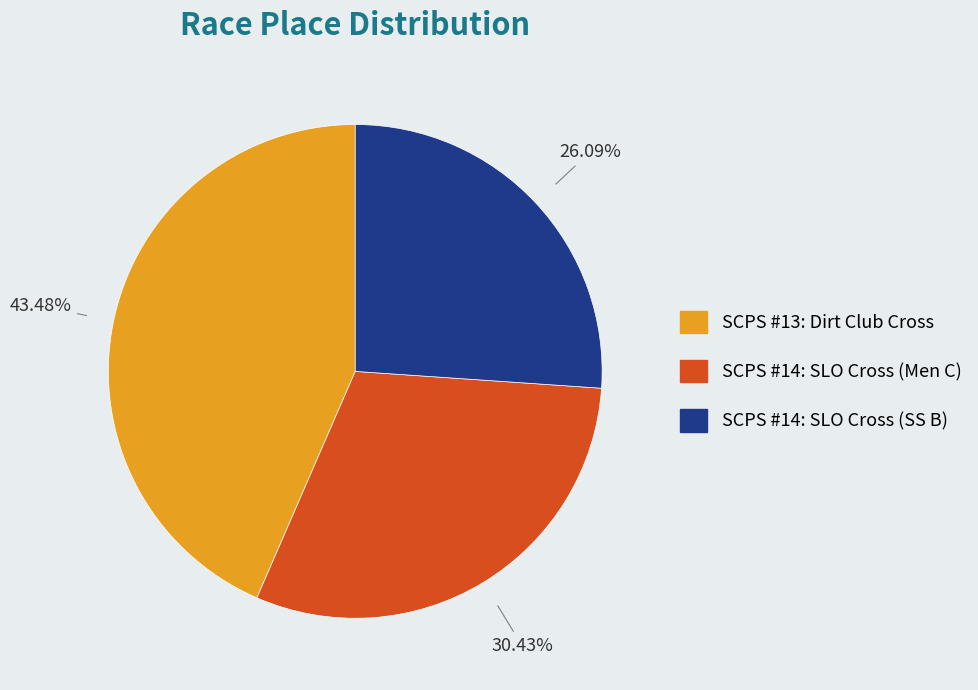

Is there a majority slice in this chart?

No